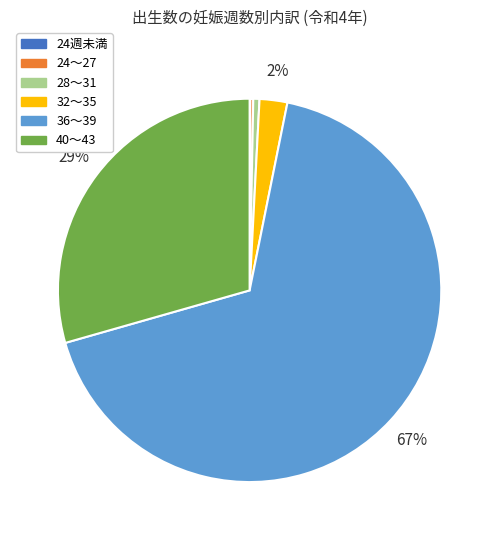

Does 36～39 account for over 50% of the chart?

Yes